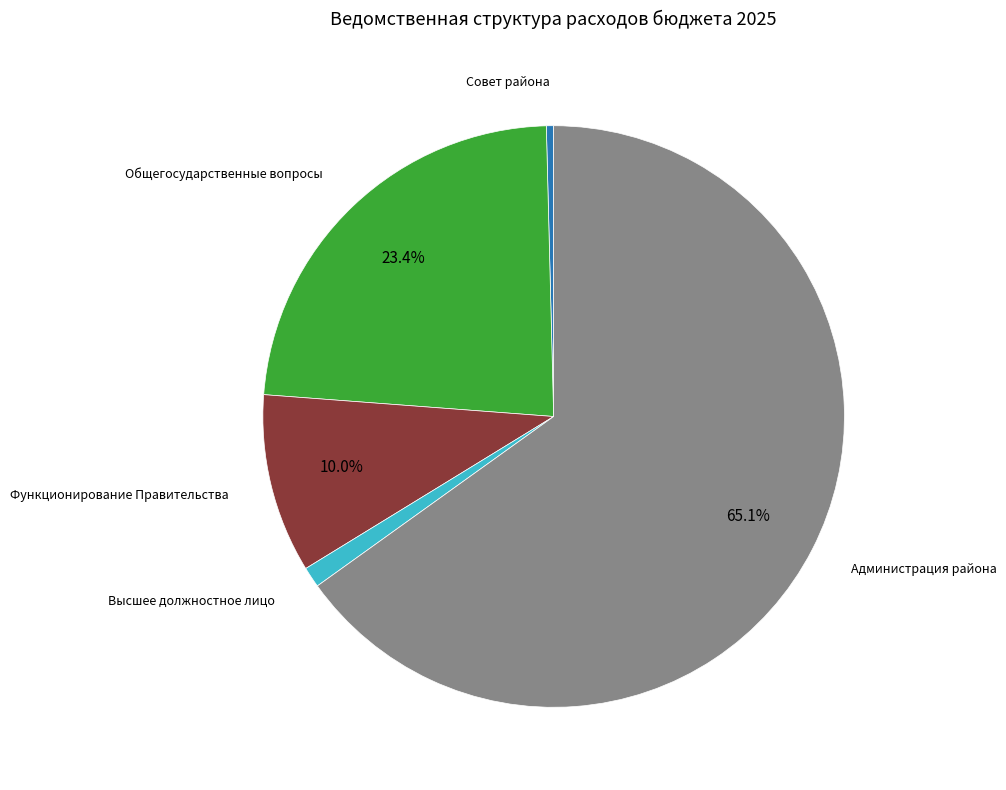

Is there a majority slice in this chart?

Yes